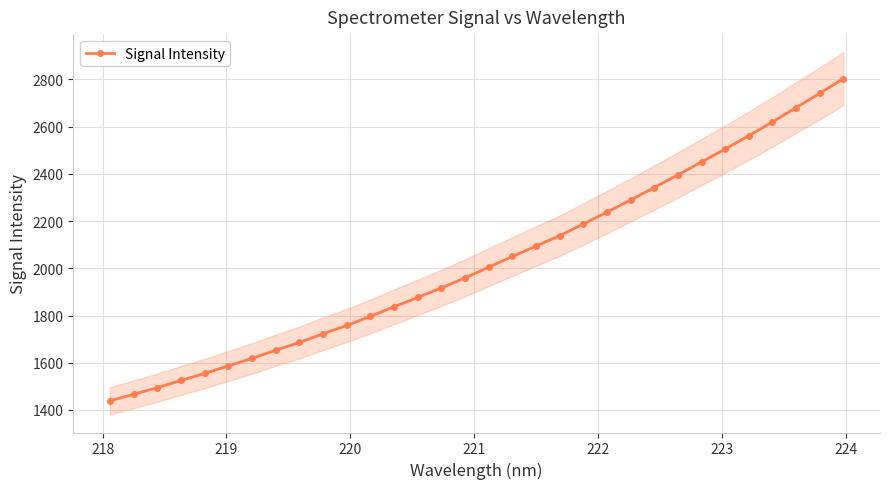

What is the greatest value displayed?

2803.3